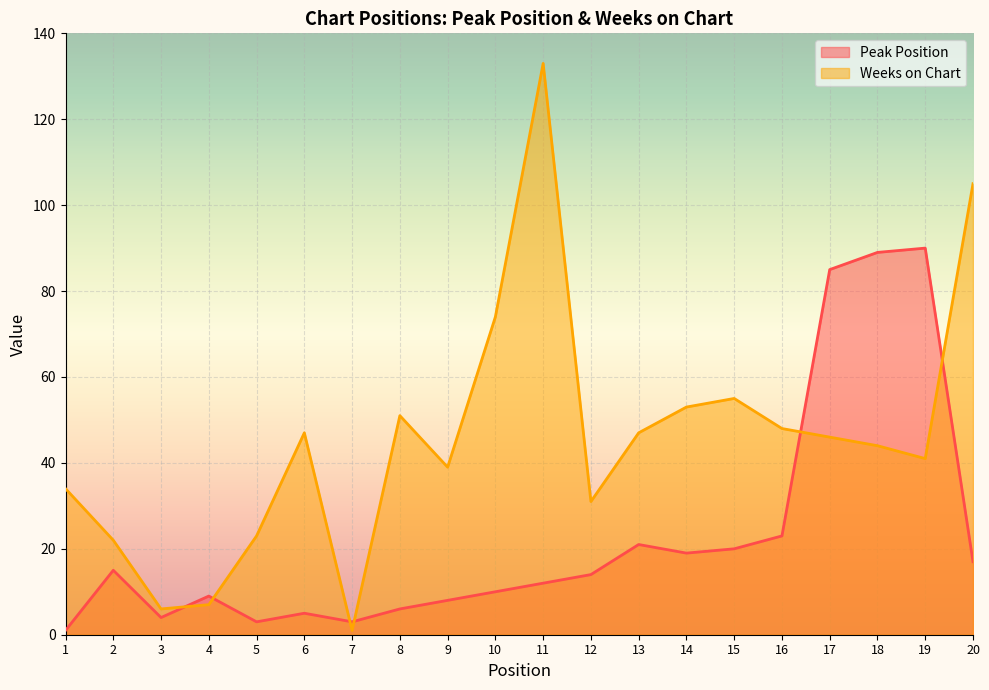

At how many categories does at least one series exceed 31?

14